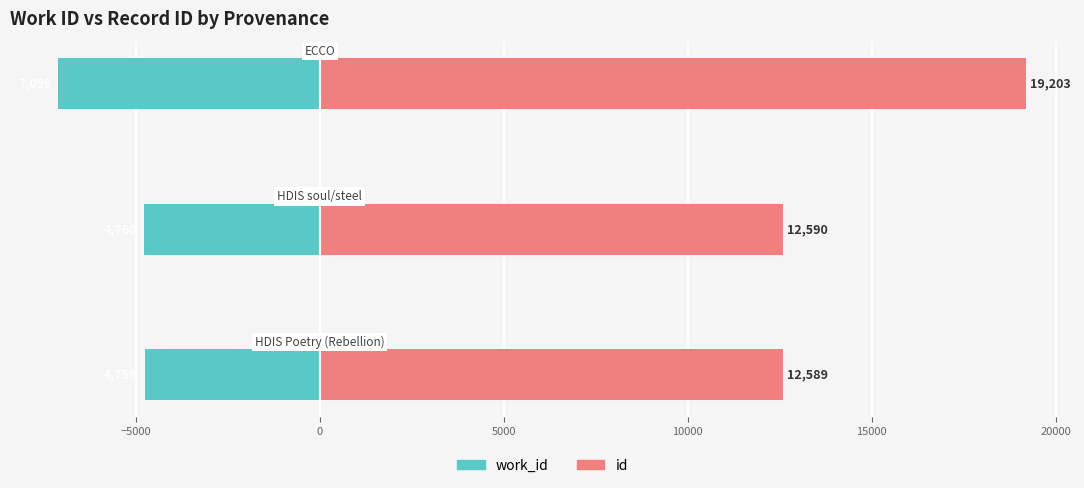

At how many categories does at least one series exceed 2955?

3